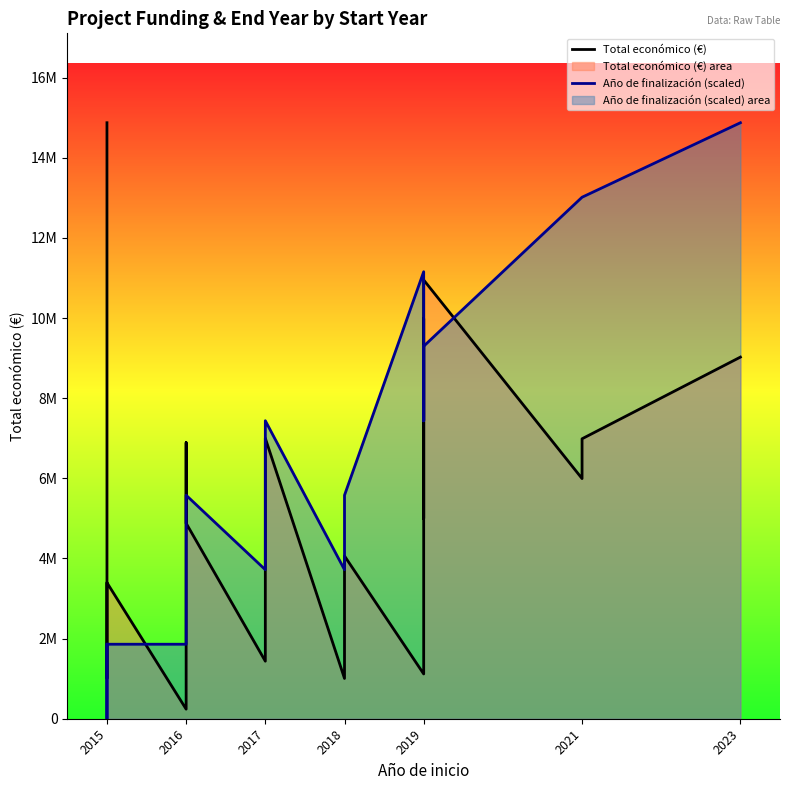

True or false: Total económico (€) has a value of 1005875.0 at 2015.

True